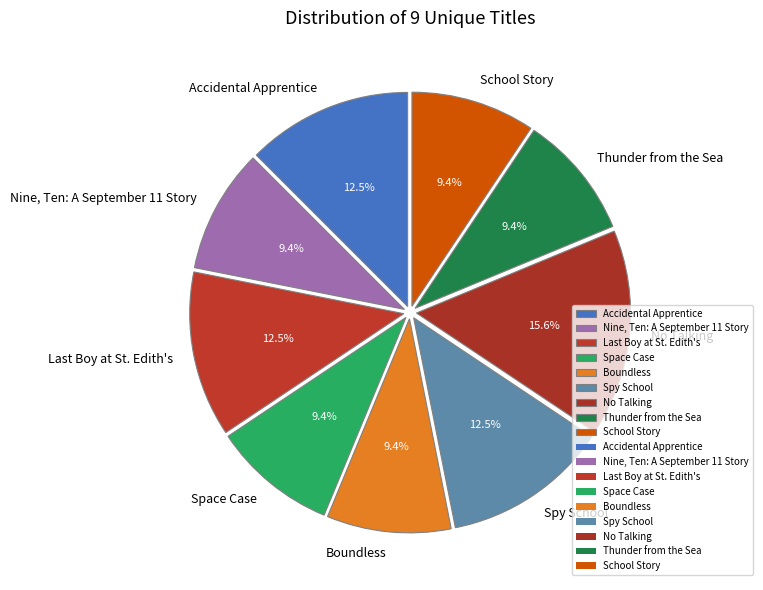

Is it true that Space Case is 15% of the pie?

False